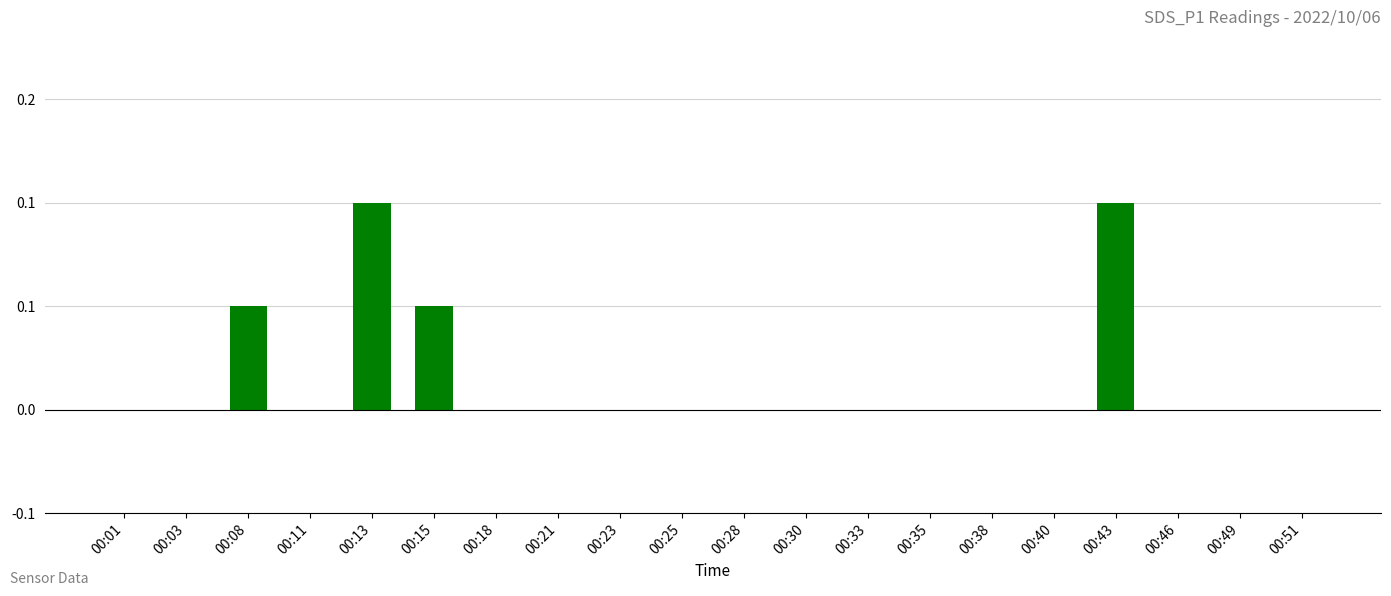

Reading left to right, list all the values displayed in this chart.

00:01=0.0	00:03=0.0	00:08=0.1	00:11=0.0	00:13=0.1	00:15=0.1	00:18=0.0	00:21=0.0	00:23=0.0	00:25=0.0	00:28=0.0	00:30=0.0	00:33=0.0	00:35=0.0	00:38=0.0	00:40=0.0	00:43=0.1	00:46=0.0	00:49=0.0	00:51=0.0